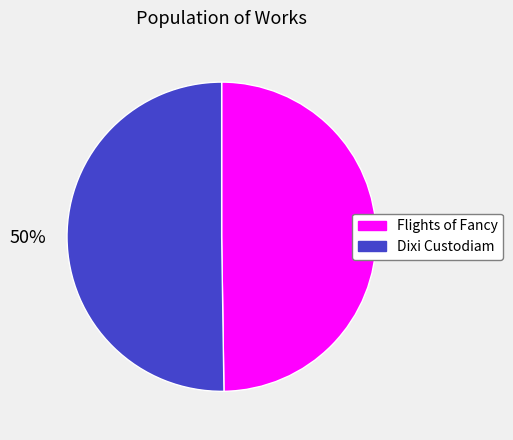

Combined, do Dixi Custodiam and Flights of Fancy account for over 50%?

Yes